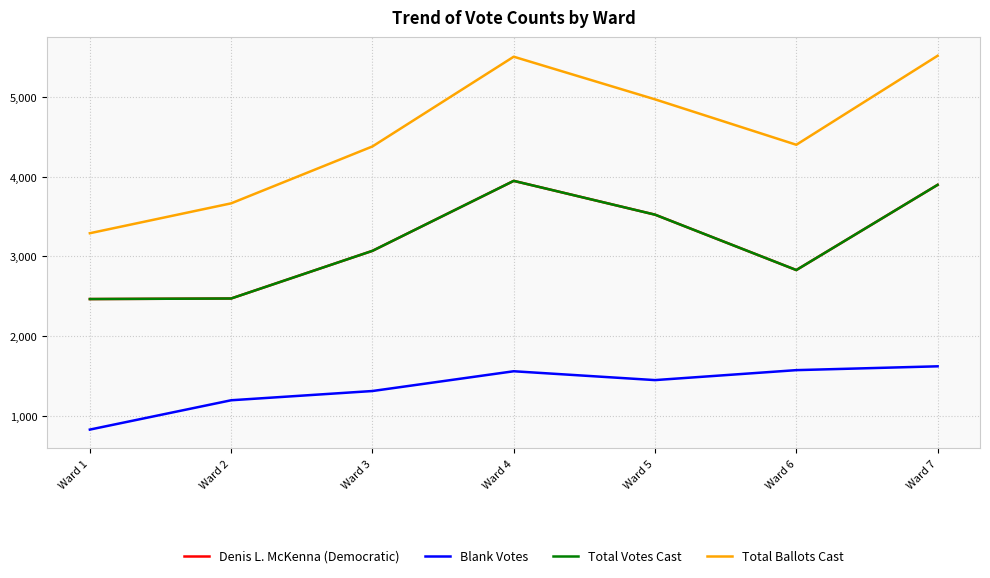

At Ward 6, list the series in order from smallest to largest.

Blank Votes, Denis L. McKenna (Democratic), Total Votes Cast, Total Ballots Cast